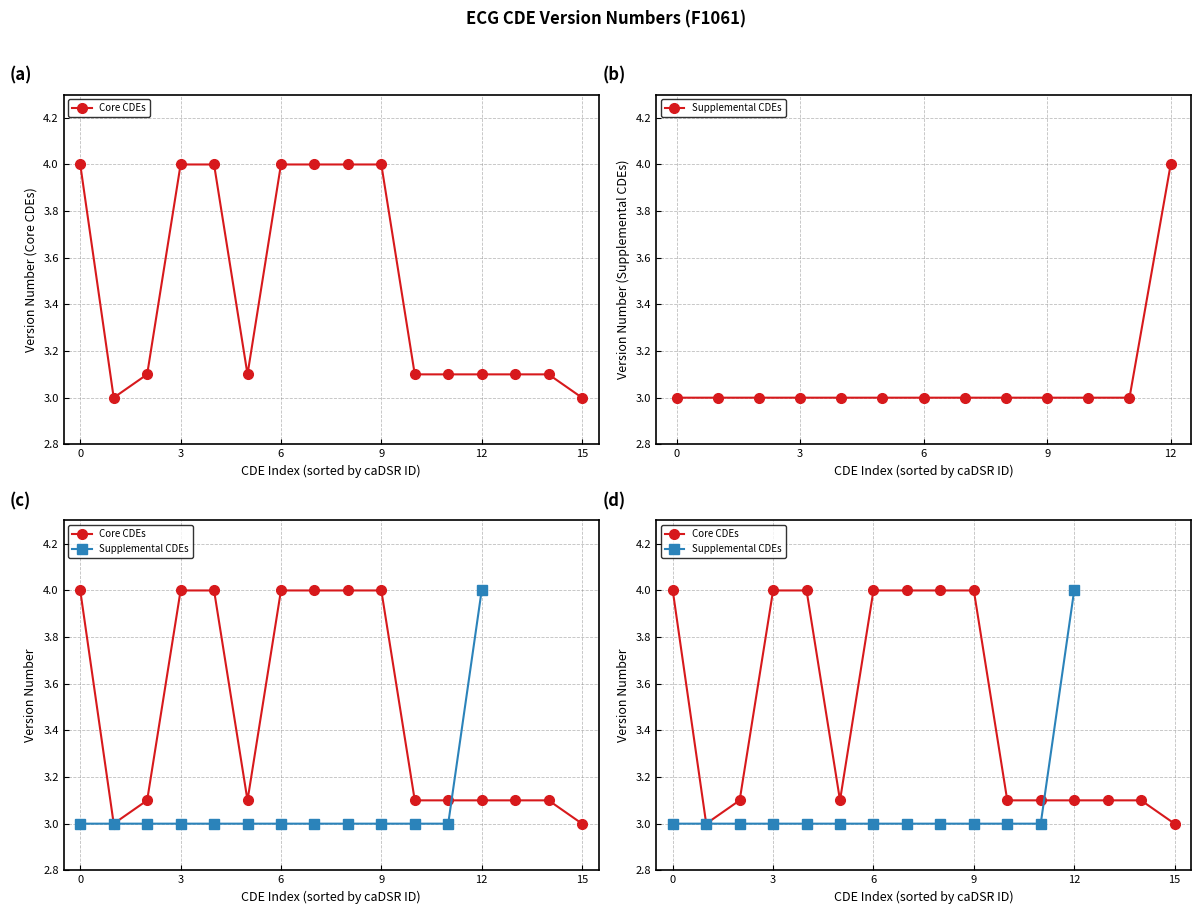

What is the value of the 3rd point from the left?

3